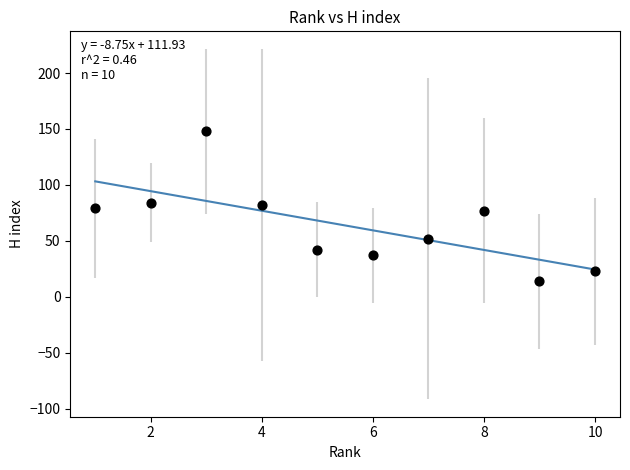

What is the range of Y values (max minus min)?

134